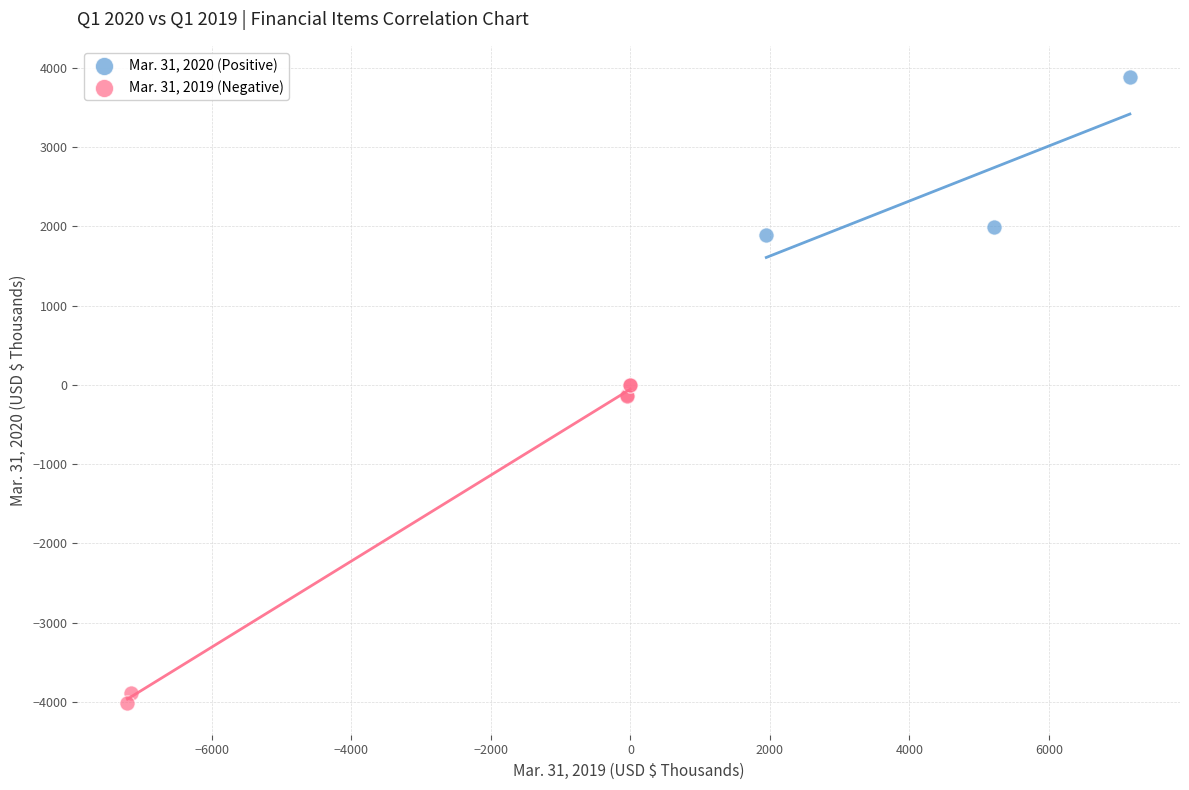

Which series reaches the minimum Y coordinate?

Mar. 31, 2019 (Negative)